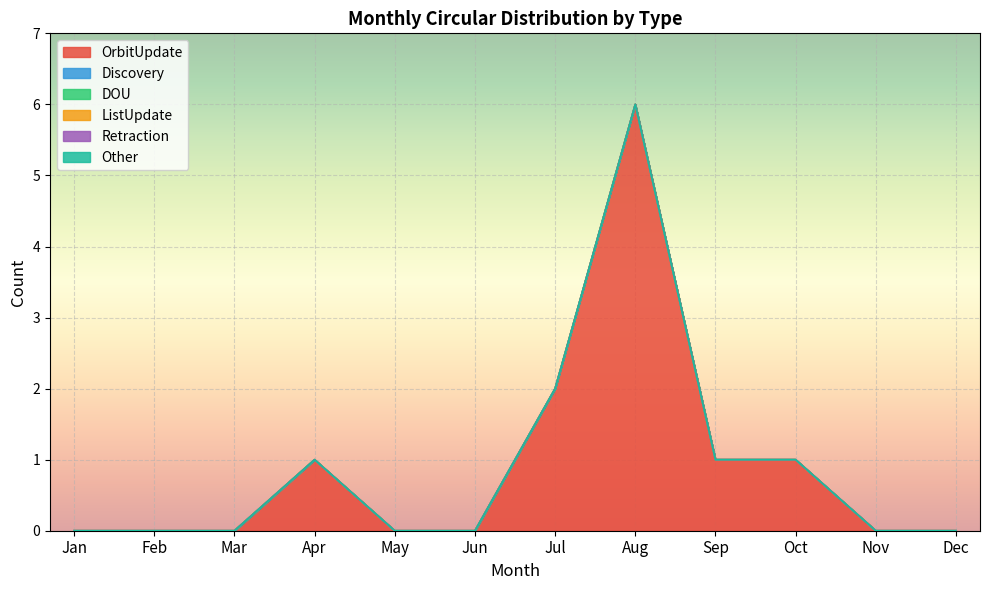

Reading right to left, list all the values displayed in this chart.

OrbitUpdate: Dec=0	Nov=0	Oct=1	Sep=1	Aug=6	Jul=2	Jun=0	May=0	Apr=1	Mar=0	Feb=0	Jan=0
Discovery: Dec=0	Nov=0	Oct=0	Sep=0	Aug=0	Jul=0	Jun=0	May=0	Apr=0	Mar=0	Feb=0	Jan=0
DOU: Dec=0	Nov=0	Oct=0	Sep=0	Aug=0	Jul=0	Jun=0	May=0	Apr=0	Mar=0	Feb=0	Jan=0
ListUpdate: Dec=0	Nov=0	Oct=0	Sep=0	Aug=0	Jul=0	Jun=0	May=0	Apr=0	Mar=0	Feb=0	Jan=0
Retraction: Dec=0	Nov=0	Oct=0	Sep=0	Aug=0	Jul=0	Jun=0	May=0	Apr=0	Mar=0	Feb=0	Jan=0
Other: Dec=0	Nov=0	Oct=0	Sep=0	Aug=0	Jul=0	Jun=0	May=0	Apr=0	Mar=0	Feb=0	Jan=0